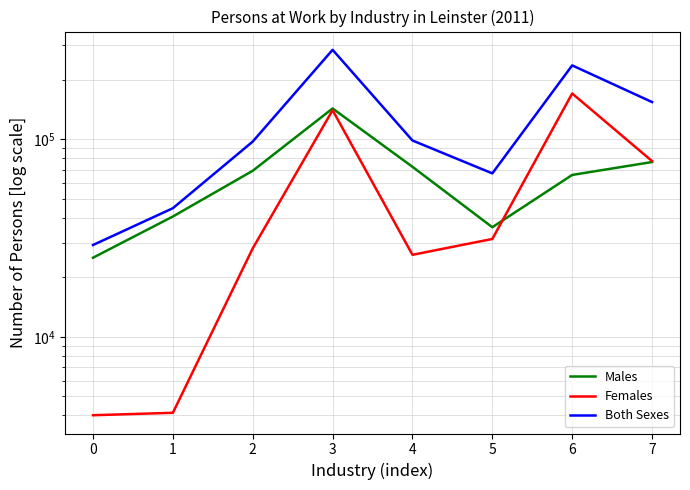

Which series has the widest spread of values?

Both Sexes